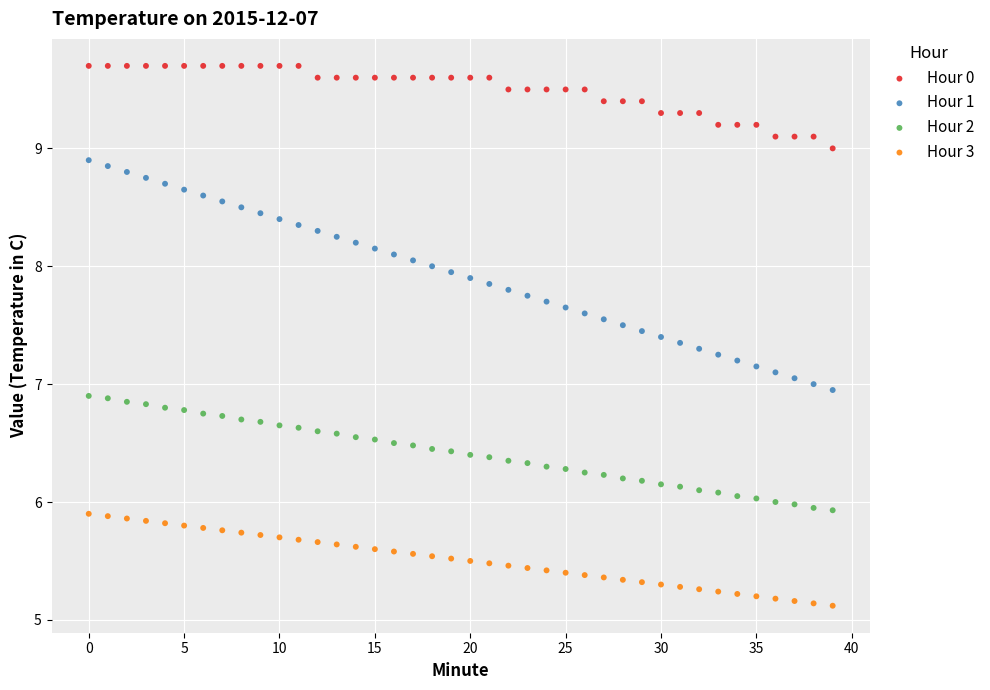

Which series has the widest spread of Y values?

Hour 1